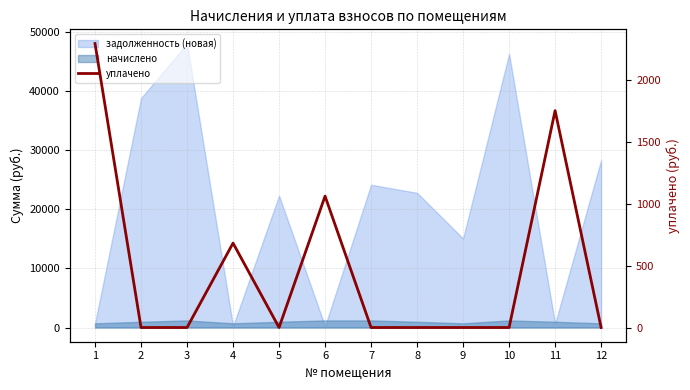

How many points are lower than both their immediate neighbors (excluding endpoints)?

1